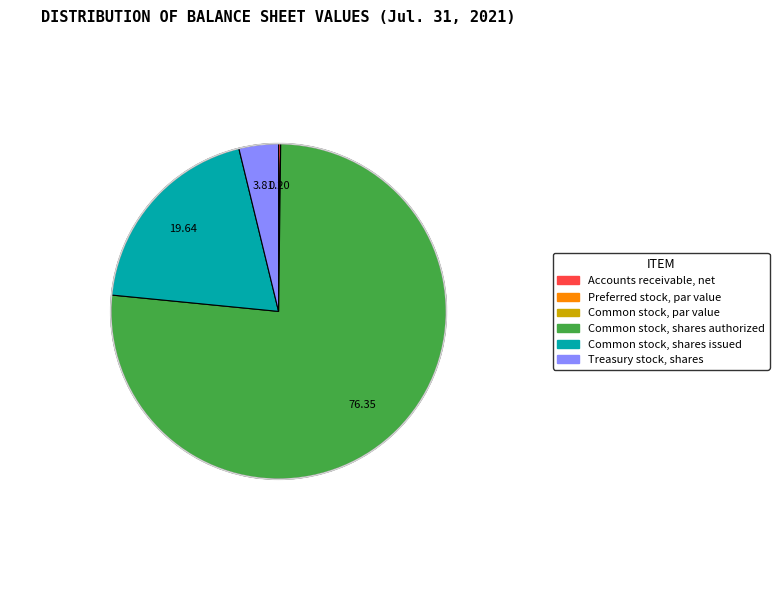

Which category has the biggest portion of the pie?

Common stock, shares authorized